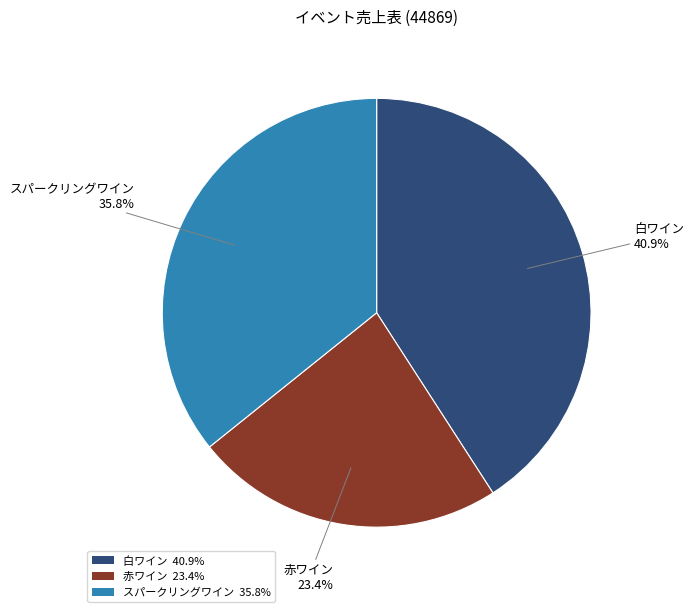

How much of the chart is everything except 赤ワイン?

76.6%